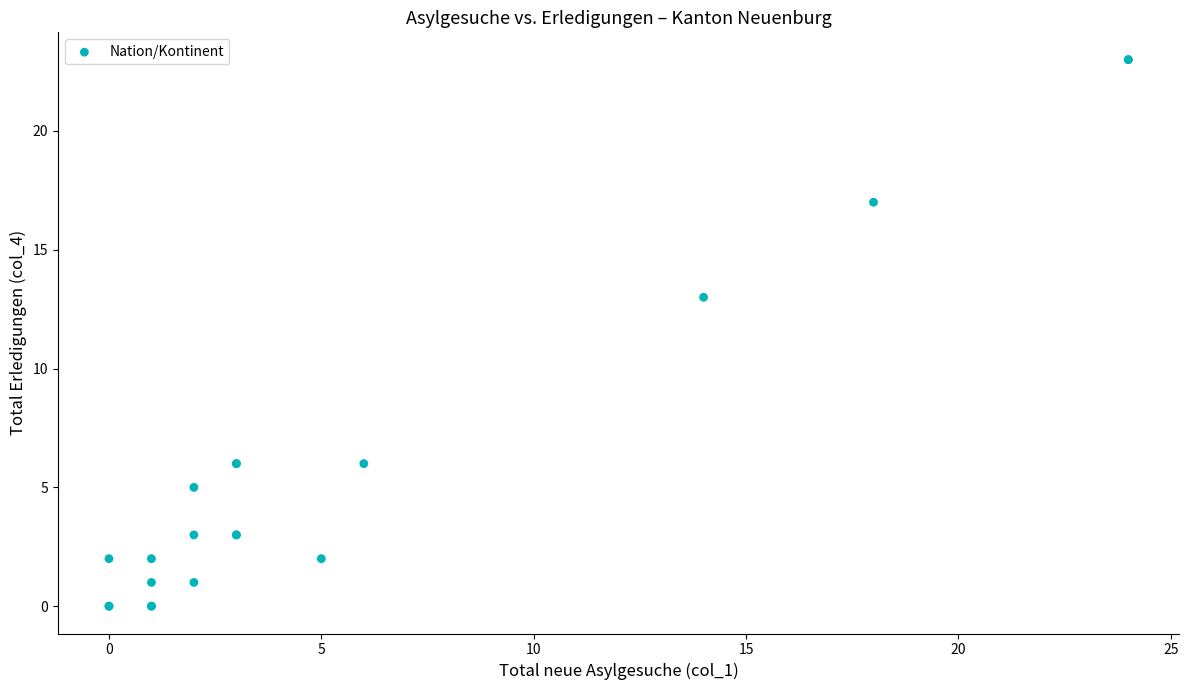

What Y value in the scatter plot is closest to 11?

13